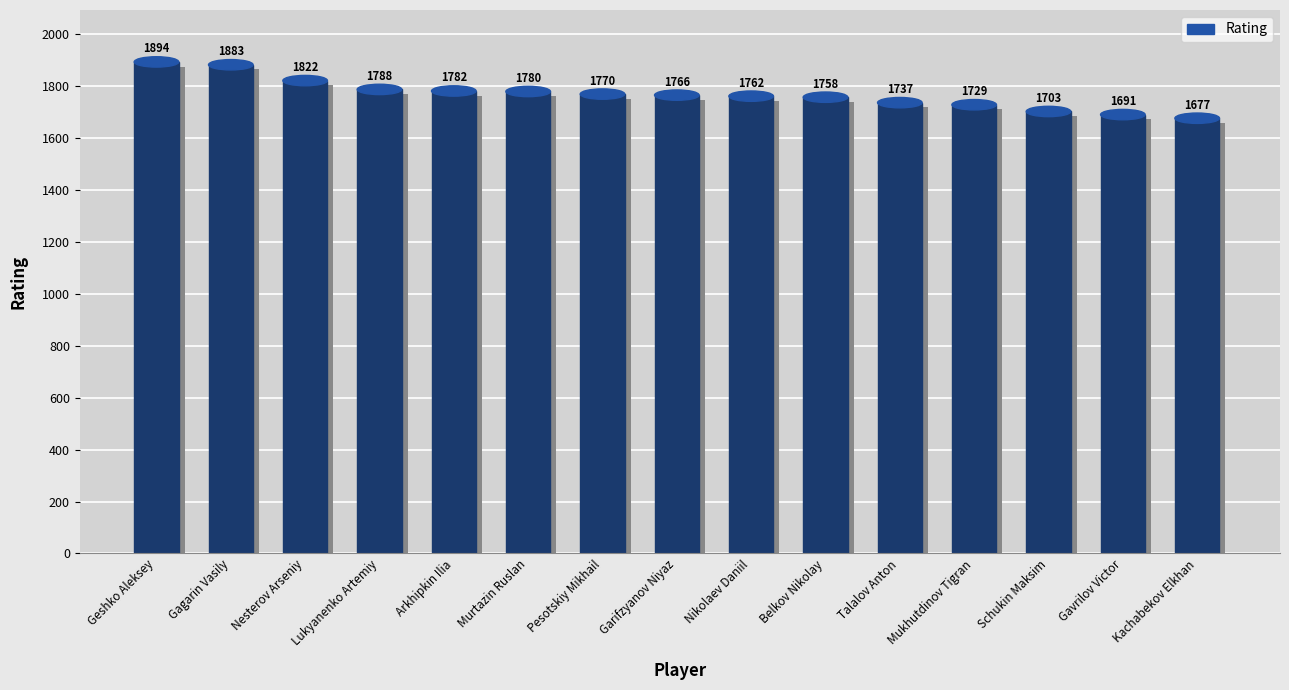

The value at Nesterov Arseniy is 1822. True or false?

True